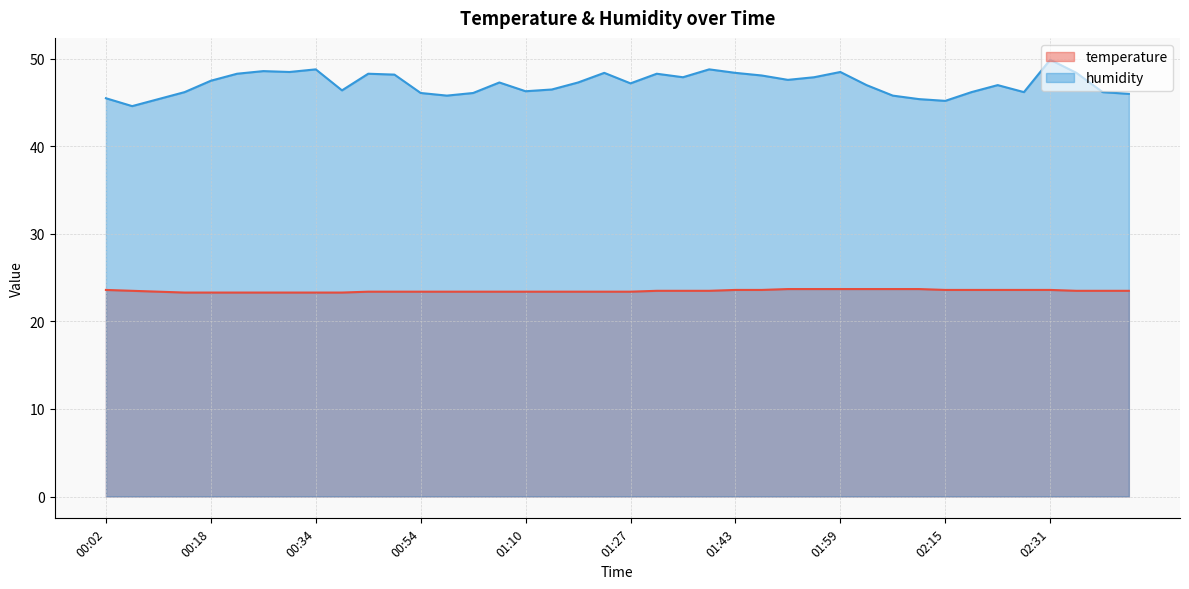

Reading right to left, what are all the values shown in this chart?

temperature: 02:43=23.5	02:39=23.5	02:35=23.5	02:31=23.6	02:27=23.6	02:23=23.6	02:19=23.6	02:15=23.6	02:11=23.7	02:07=23.7	02:03=23.7	01:59=23.7	01:55=23.7	01:51=23.7	01:47=23.6	01:43=23.6	01:39=23.5	01:35=23.5	01:31=23.5	01:27=23.4	01:23=23.4	01:18=23.4	01:14=23.4	01:10=23.4	01:06=23.4	01:02=23.4	00:58=23.4	00:54=23.4	00:46=23.4	00:42=23.4	00:38=23.3	00:34=23.3	00:30=23.3	00:26=23.3	00:22=23.3	00:18=23.3	00:14=23.3	00:10=23.4	00:06=23.5	00:02=23.6
humidity: 02:43=46.0	02:39=46.2	02:35=48.4	02:31=49.9	02:27=46.2	02:23=47.0	02:19=46.2	02:15=45.2	02:11=45.4	02:07=45.8	02:03=47.0	01:59=48.5	01:55=47.9	01:51=47.6	01:47=48.1	01:43=48.4	01:39=48.8	01:35=47.9	01:31=48.3	01:27=47.2	01:23=48.4	01:18=47.3	01:14=46.5	01:10=46.3	01:06=47.3	01:02=46.1	00:58=45.8	00:54=46.1	00:46=48.2	00:42=48.3	00:38=46.4	00:34=48.8	00:30=48.5	00:26=48.6	00:22=48.3	00:18=47.5	00:14=46.2	00:10=45.4	00:06=44.6	00:02=45.5